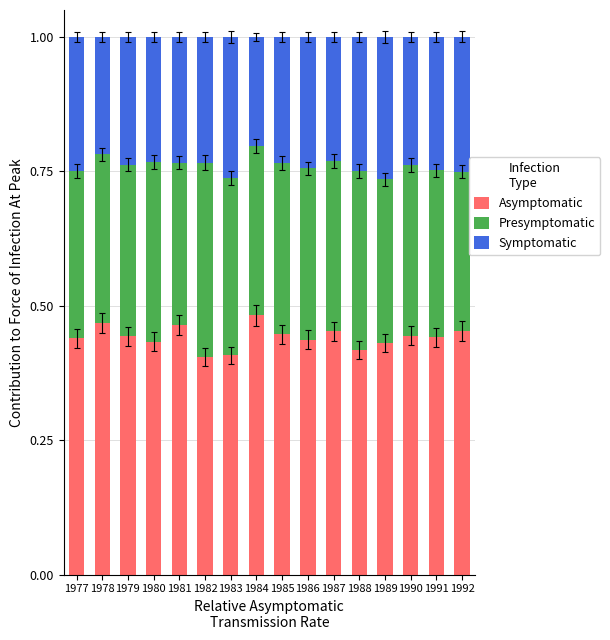

What is the sum of the Asymptomatic values at 1983 and 1979?

0.9